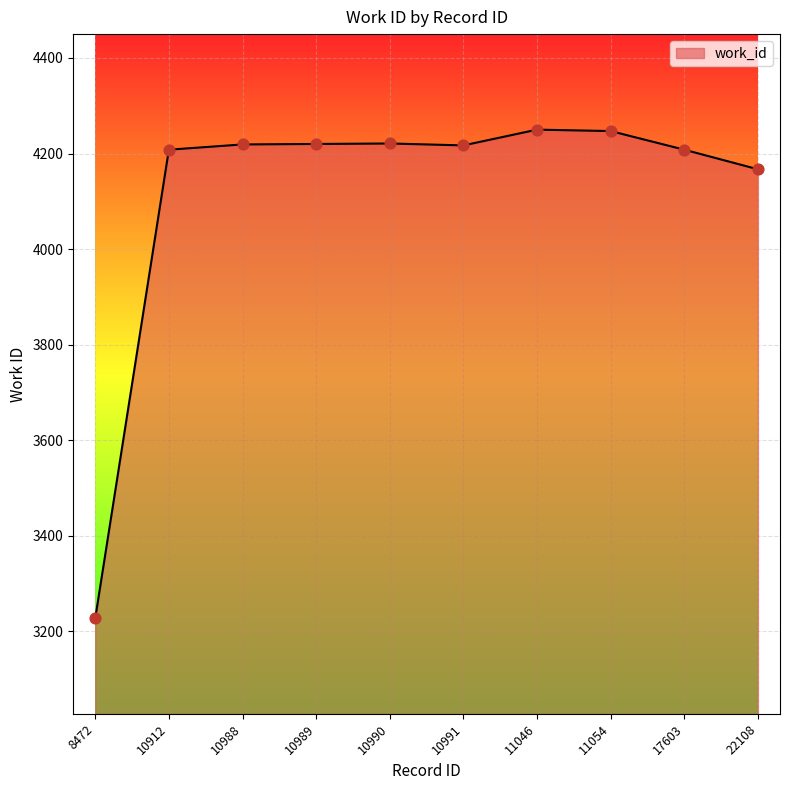

What is the ratio of the value at 10912 to the value at 22108?

1.0